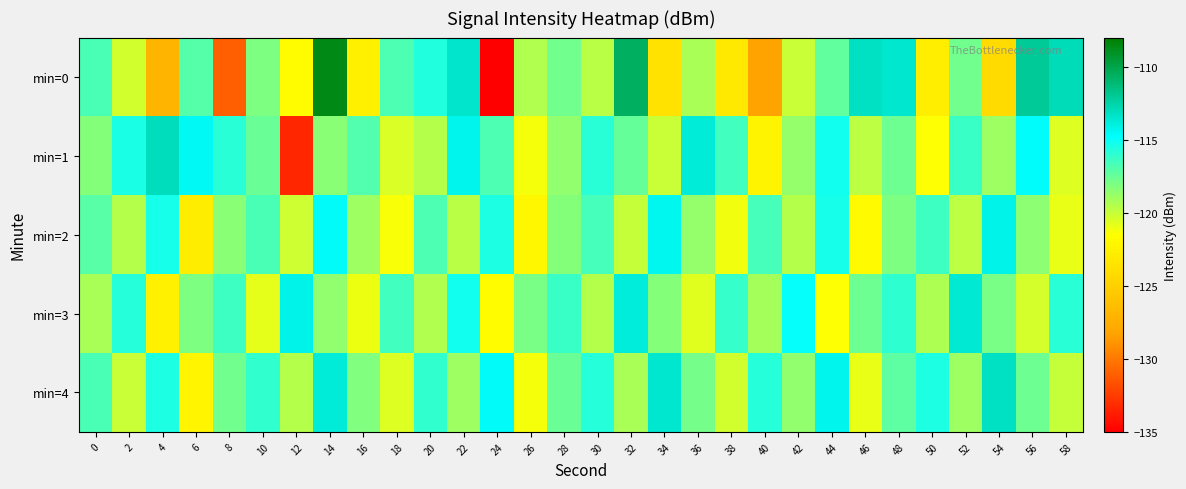

Reading left to right, what are all the values shown in this chart?

min=0: 0=-116.7	2=-120.3	4=-127.0	6=-117.1	8=-131.0	10=-118.1	12=-121.7	14=-108.6	16=-122.6	18=-116.8	20=-115.7	22=-113.5	24=-135.1	26=-119.4	28=-117.7	30=-119.7	32=-110.6	34=-123.7	36=-119.2	38=-123.1	40=-128.3	42=-120.1	44=-117.3	46=-113.2	48=-113.5	50=-122.8	52=-117.8	54=-124.1	56=-112.1	58=-112.9
min=1: 0=-118.3	2=-115.4	4=-113.0	6=-114.5	8=-115.9	10=-117.5	12=-133.3	14=-118.4	16=-116.9	18=-120.5	20=-119.5	22=-114.3	24=-116.8	26=-121.2	28=-118.6	30=-115.9	32=-117.4	34=-120.1	36=-113.8	38=-116.5	40=-122.3	42=-118.7	44=-115.2	46=-119.8	48=-117.6	50=-121.4	52=-116.3	54=-118.9	56=-114.7	58=-120.6
min=2: 0=-117.1	2=-119.5	4=-115.3	6=-122.8	8=-118.4	10=-116.7	12=-120.2	14=-114.6	16=-118.9	18=-121.3	20=-116.8	22=-119.7	24=-115.5	26=-122.1	28=-118.3	30=-116.6	32=-120.0	34=-114.4	36=-118.7	38=-121.1	40=-116.6	42=-119.5	44=-115.3	46=-121.9	48=-118.1	50=-116.4	52=-119.8	54=-114.2	56=-118.5	58=-120.9
min=3: 0=-119.2	2=-115.8	4=-122.5	6=-118.1	8=-116.4	10=-120.8	12=-114.2	14=-118.6	16=-121.0	18=-116.5	20=-119.4	22=-115.2	24=-121.7	26=-118.0	28=-116.3	30=-119.6	32=-113.9	34=-118.3	36=-120.7	38=-116.2	40=-119.1	42=-114.9	44=-121.4	46=-117.7	48=-116.0	50=-119.3	52=-113.6	54=-118.0	56=-120.4	58=-115.9
min=4: 0=-116.7	2=-120.1	4=-115.5	6=-122.2	8=-117.8	10=-116.1	12=-119.5	14=-113.8	16=-118.2	18=-120.6	20=-116.1	22=-118.9	24=-114.6	26=-121.2	28=-117.5	30=-115.8	32=-119.2	34=-113.5	36=-117.9	38=-120.3	40=-115.8	42=-118.6	44=-114.3	46=-120.9	48=-117.2	50=-115.5	52=-118.9	54=-113.2	56=-117.6	58=-120.0